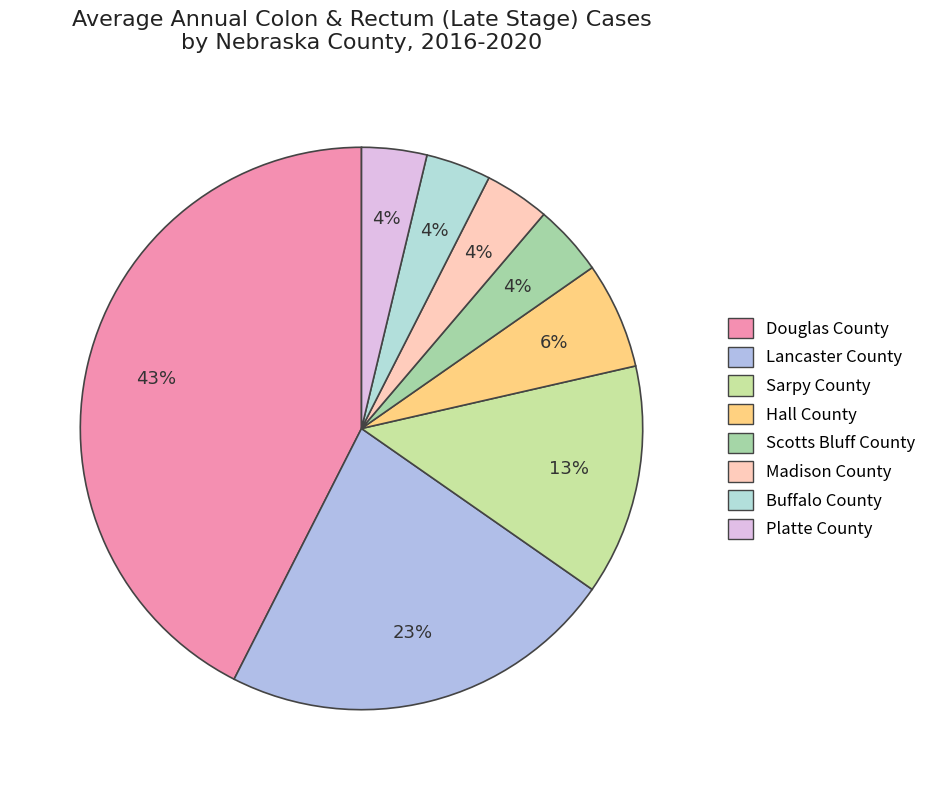

How many slices are in this pie chart?

8